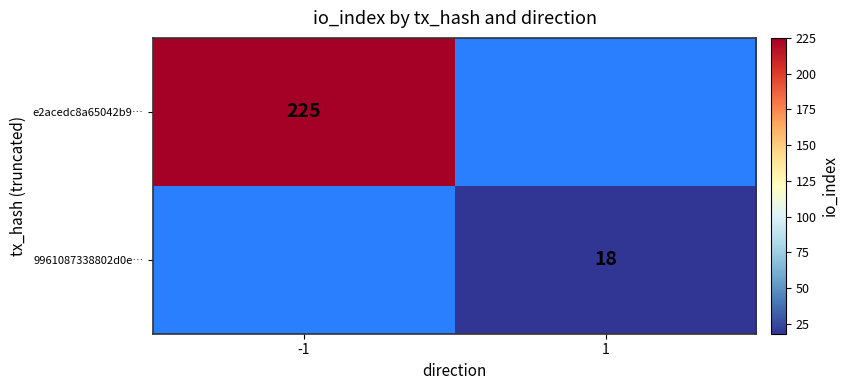

The value of e2acedc8a65042b9… at -1 is 225. True or false?

True